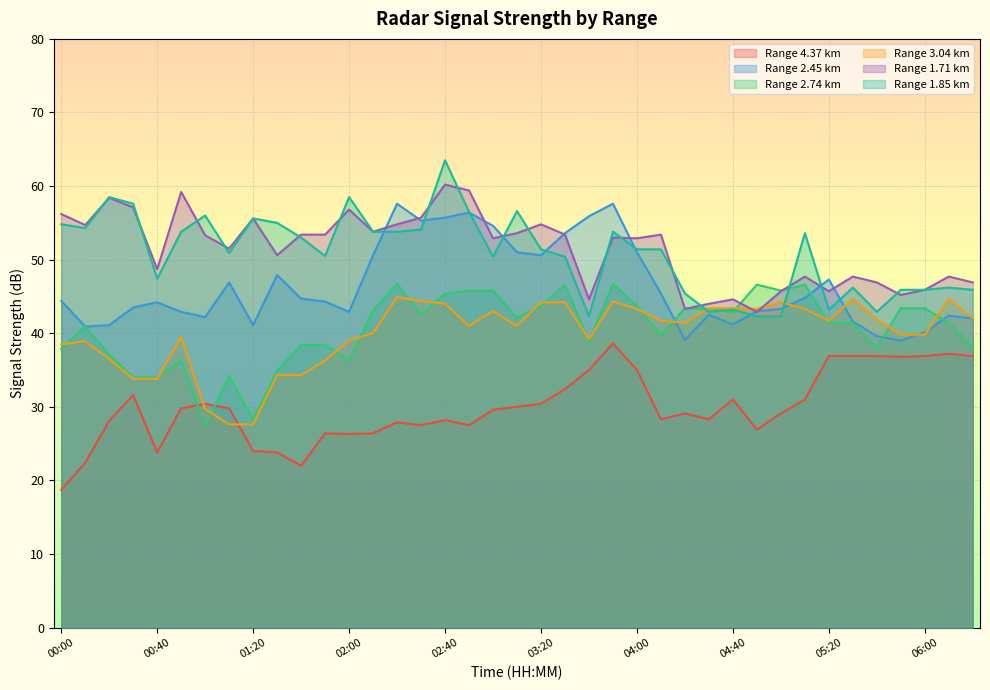

The value of Range 1.71 km at 06:00 is 45.9. True or false?

True